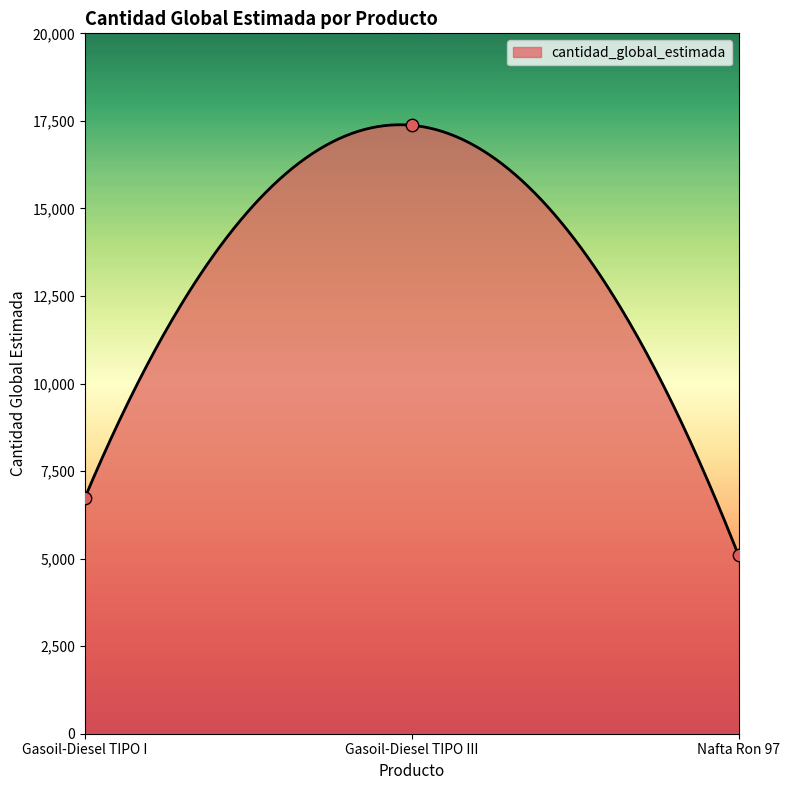

Between Gasoil-Diesel TIPO I and Nafta Ron 97, which is larger?

Gasoil-Diesel TIPO I